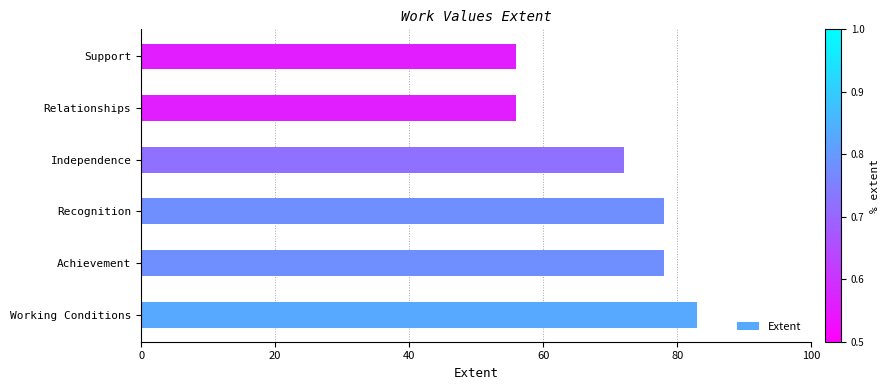

What is the greatest value displayed?

83